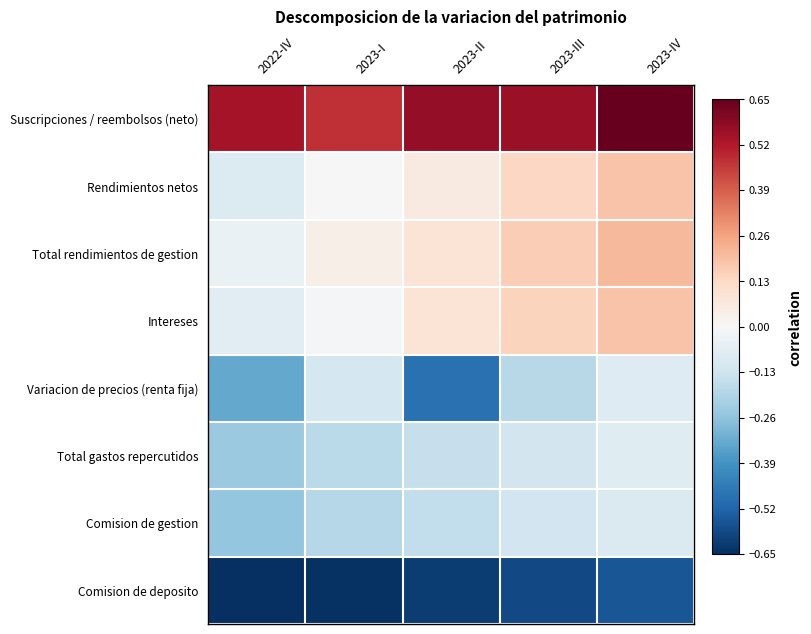

Count the number of data series in this chart.

8